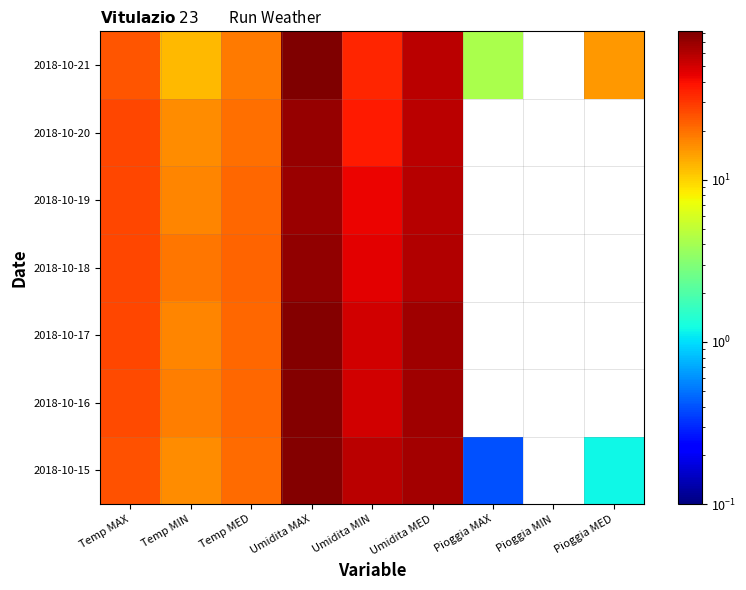

What is the total value across all series at Umidita MIN?

317.0